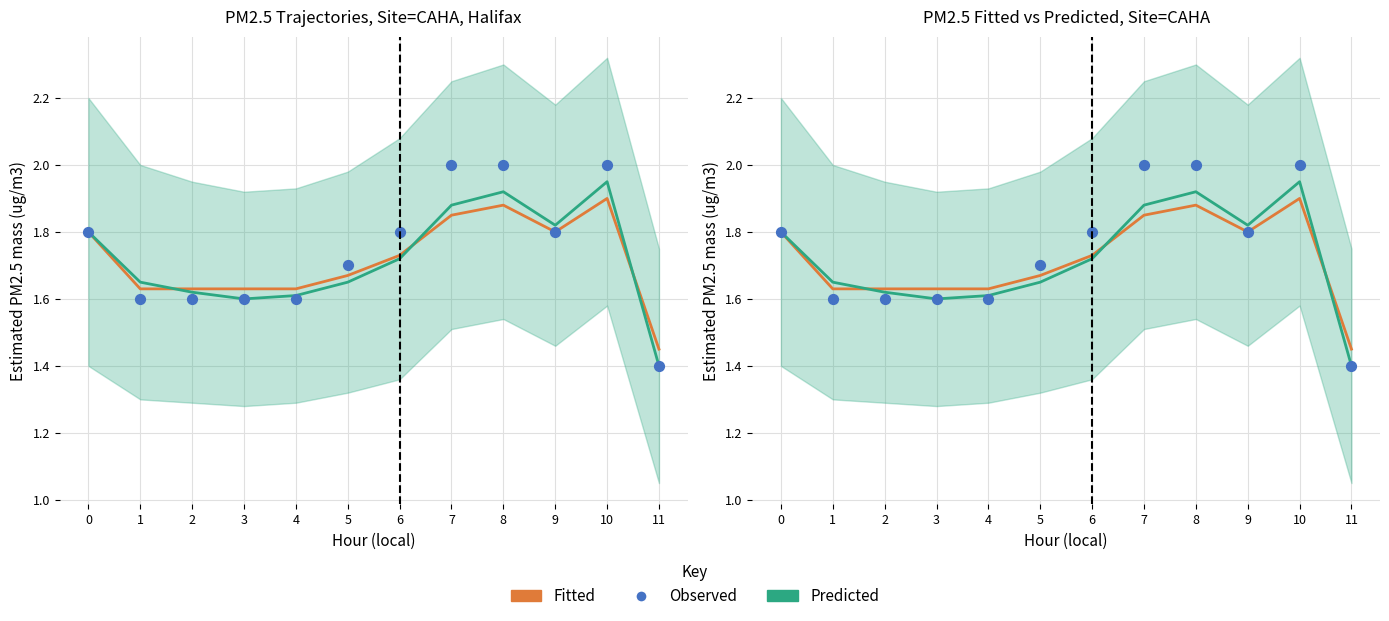

Which series reaches the minimum Y coordinate?

Predicted